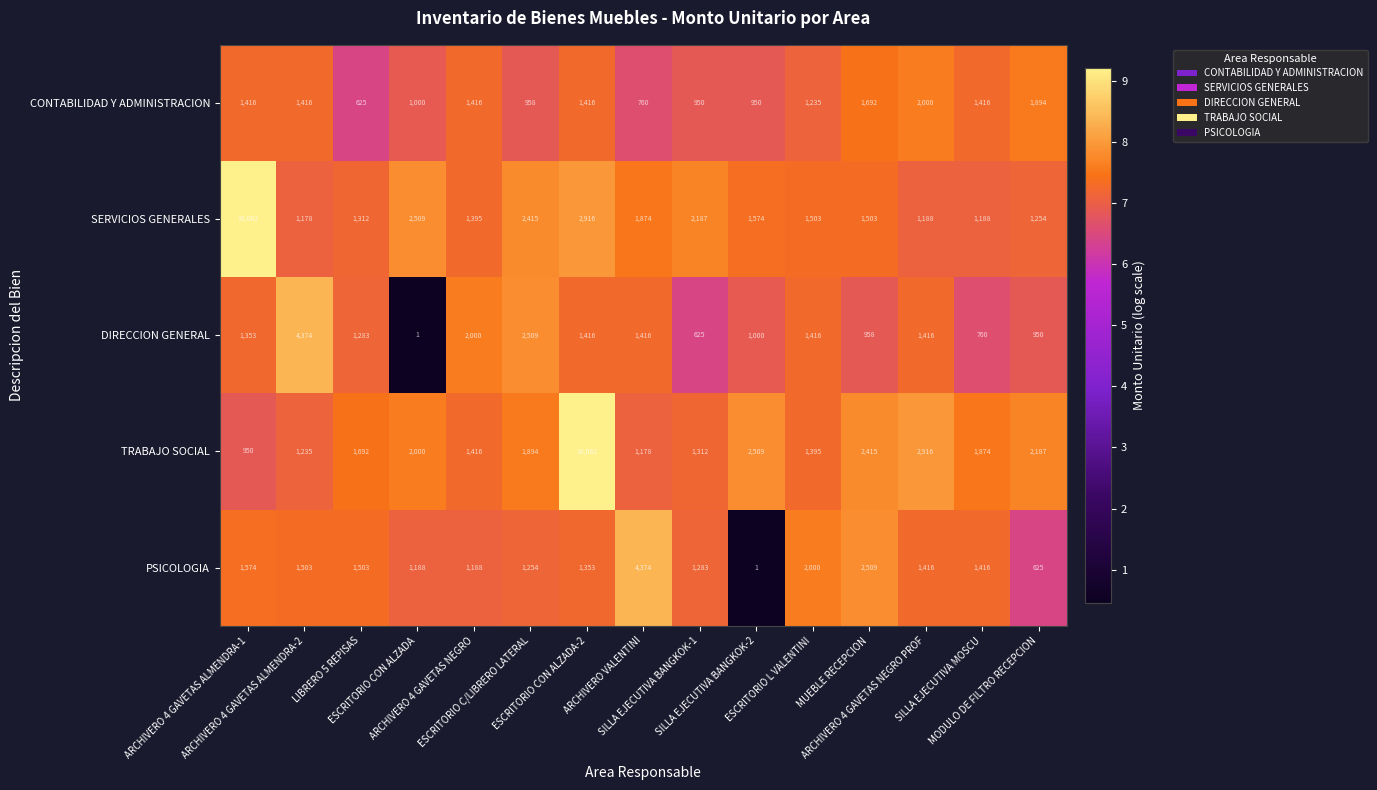

What is the highest value of the SERVICIOS GENERALES series?

10062